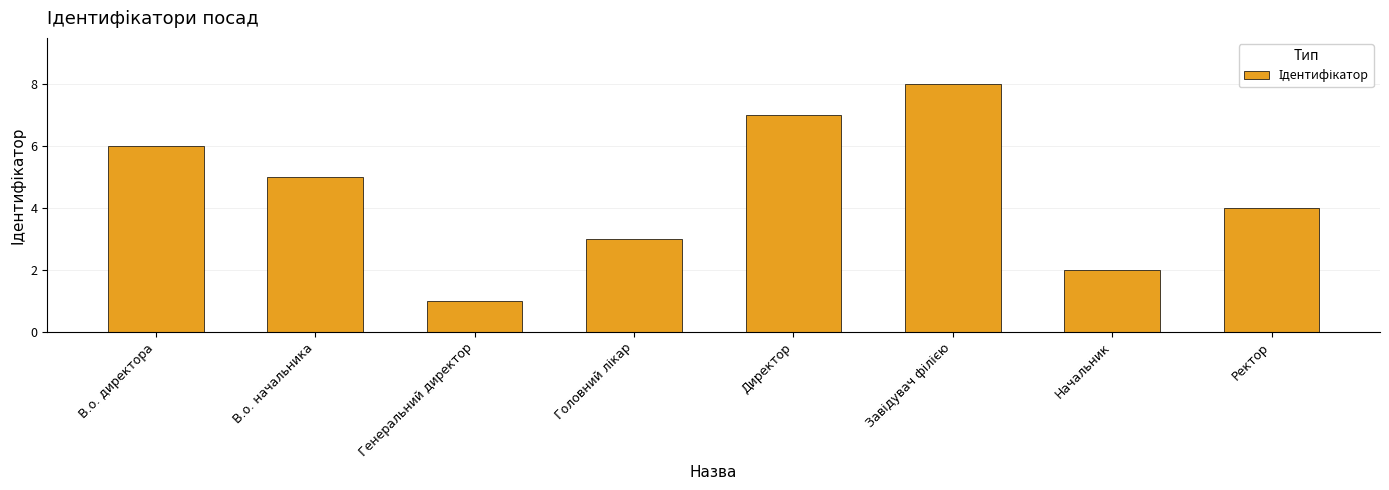

Reading left to right, extract all data points from this chart.

6	5	1	3	7	8	2	4